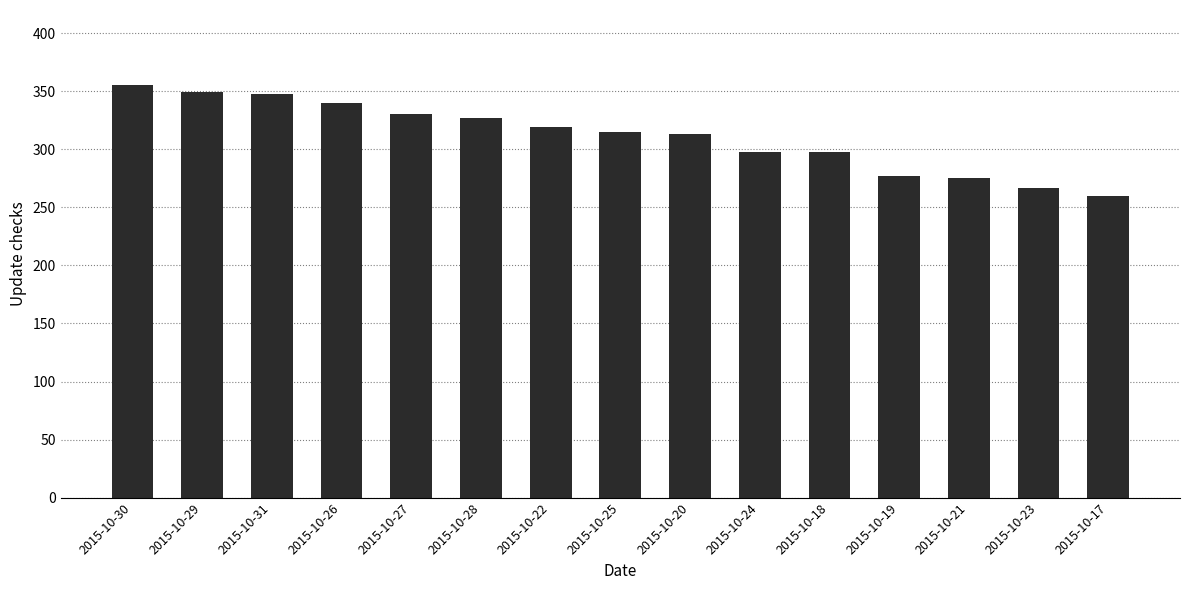

How many data points does each series have?

15